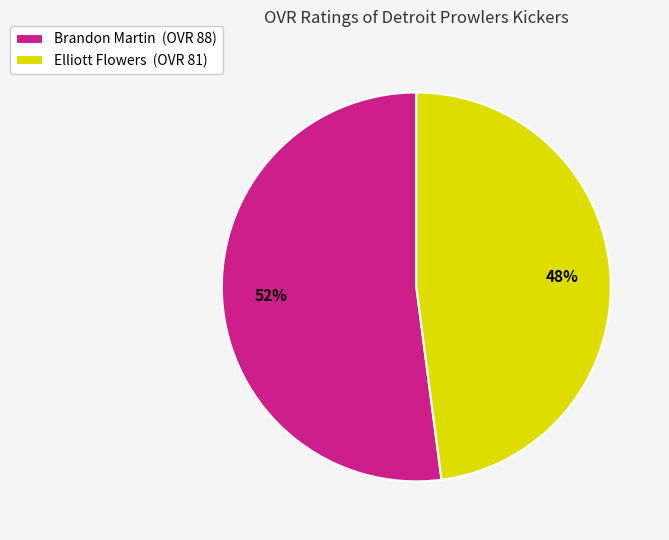

Which has a higher value, Elliott Flowers (OVR 81) or Brandon Martin (OVR 88)?

Brandon Martin (OVR 88)